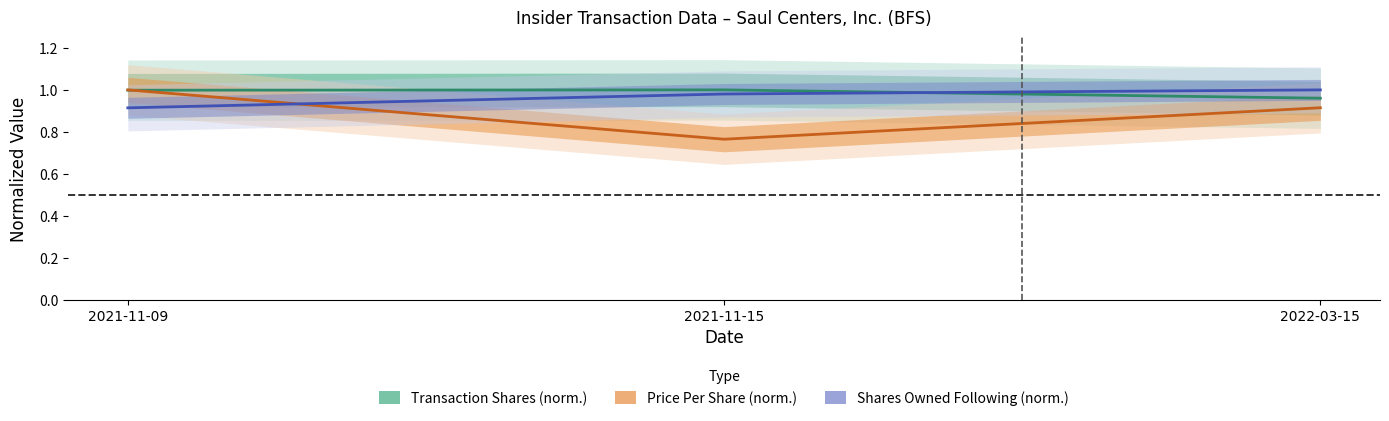

What is the value of the Price Per Share (norm.) point at the 2nd from the left?

0.8